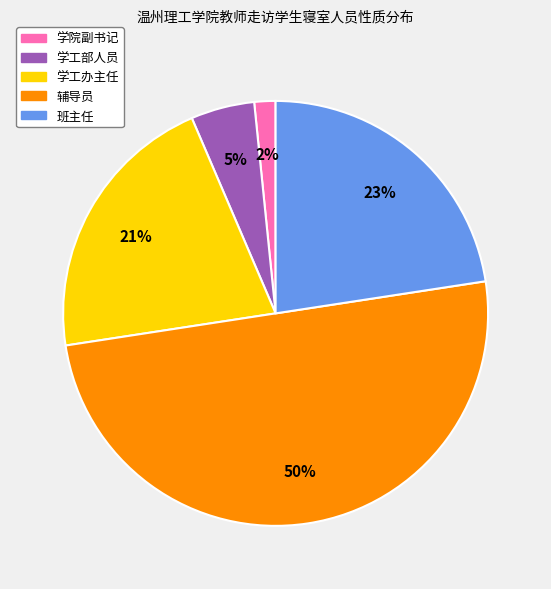

Do 学工部人员 and 学工办主任 together represent more than half of the pie?

No